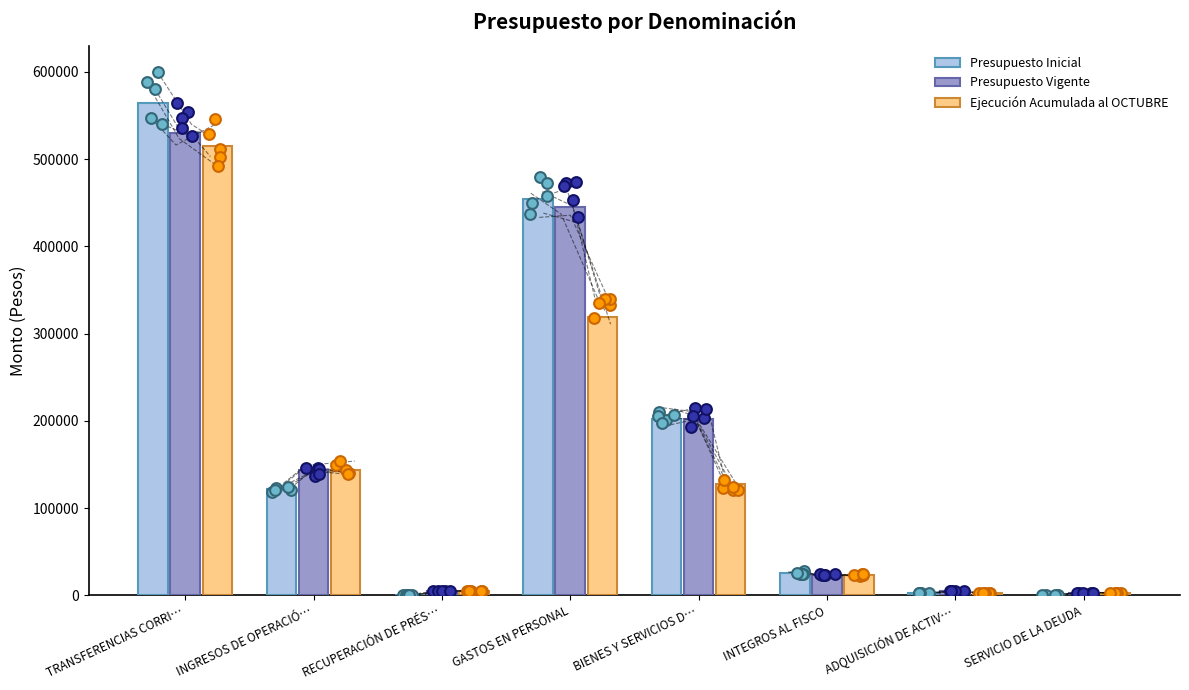

What are all the series names shown in the legend?

Presupuesto Inicial, Presupuesto Vigente, Ejecución Acumulada al OCTUBRE